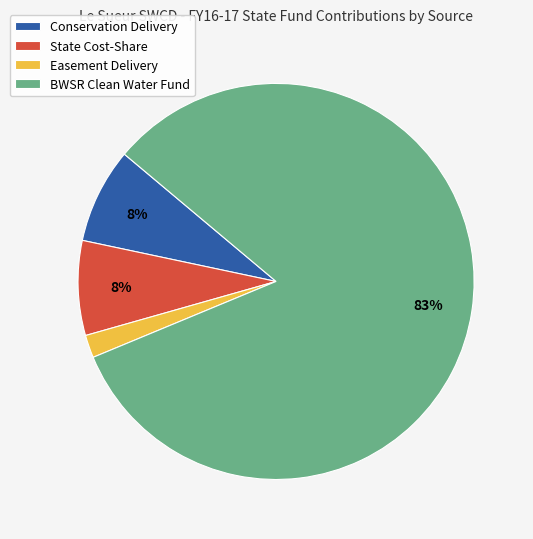

Which slice is the smallest?

Easement Delivery